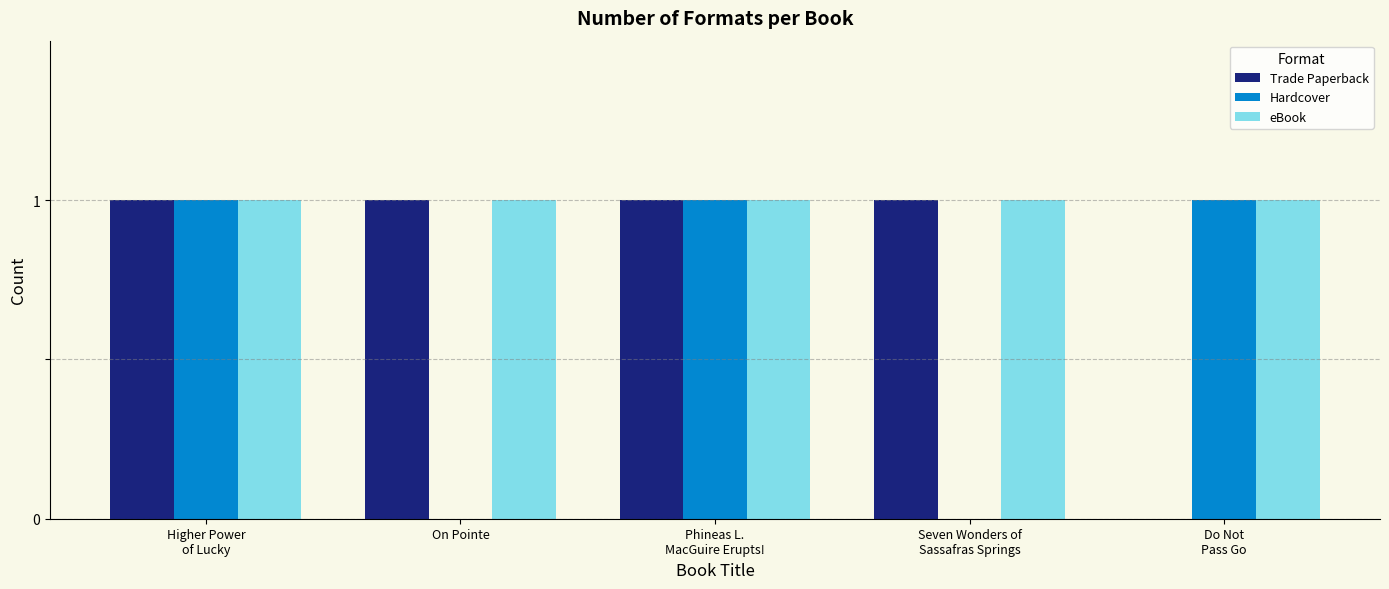

Count the Trade Paperback values in the range 1 to 2.

4